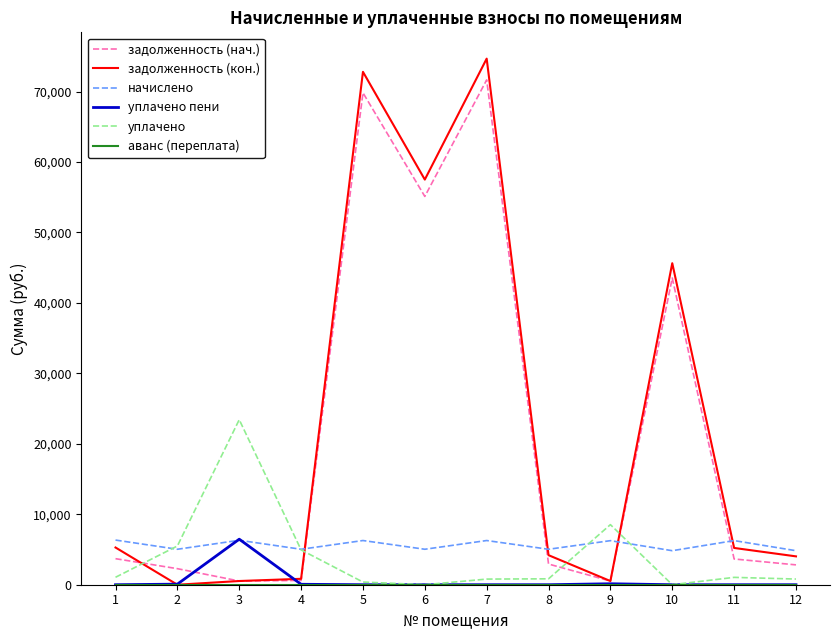

Does the chart display data point markers on the line(s)?

No